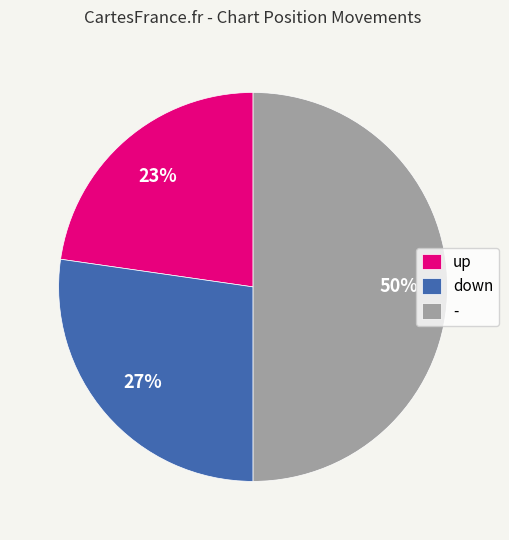

To the nearest percent, what is the difference between the largest and smallest slice percentages?

27%